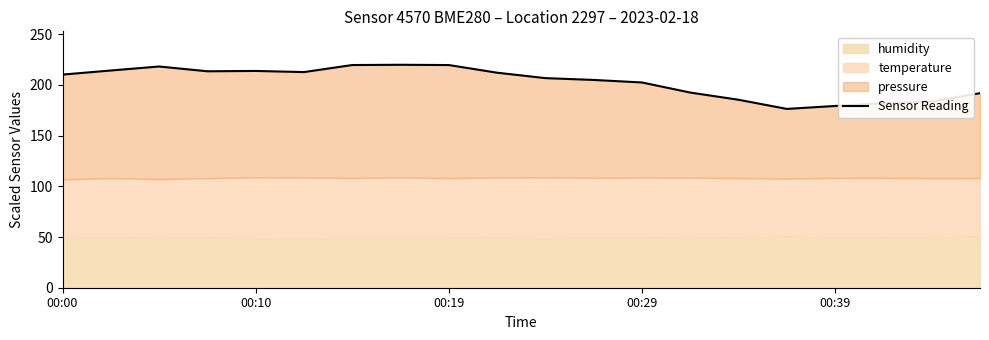

What is the value of the 14th point from the left?

192.5